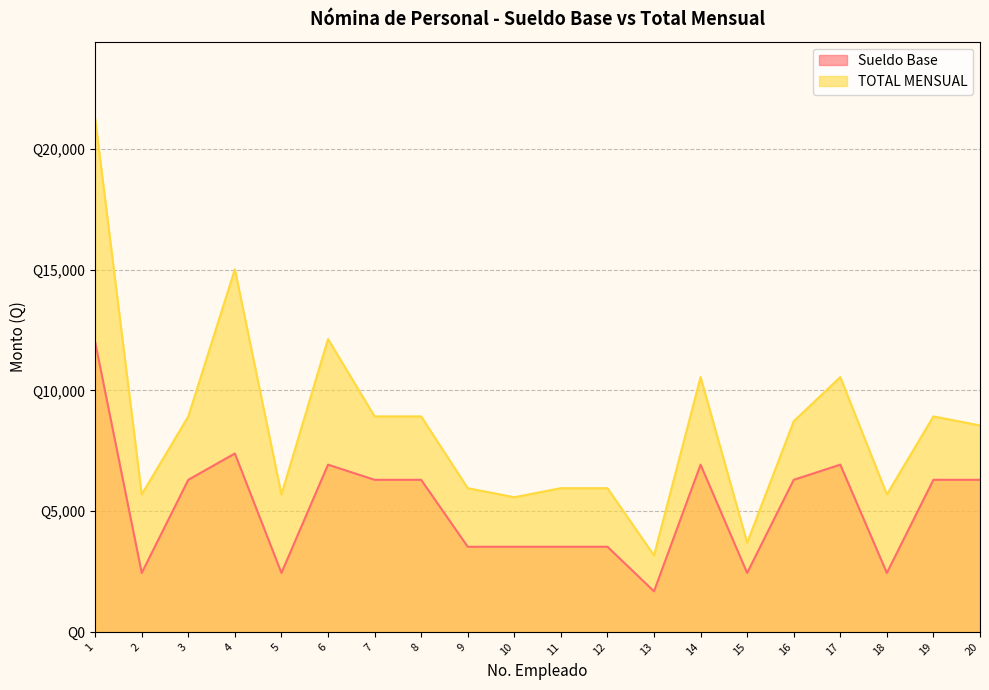

Where is the first local minimum for Sueldo Base?

2